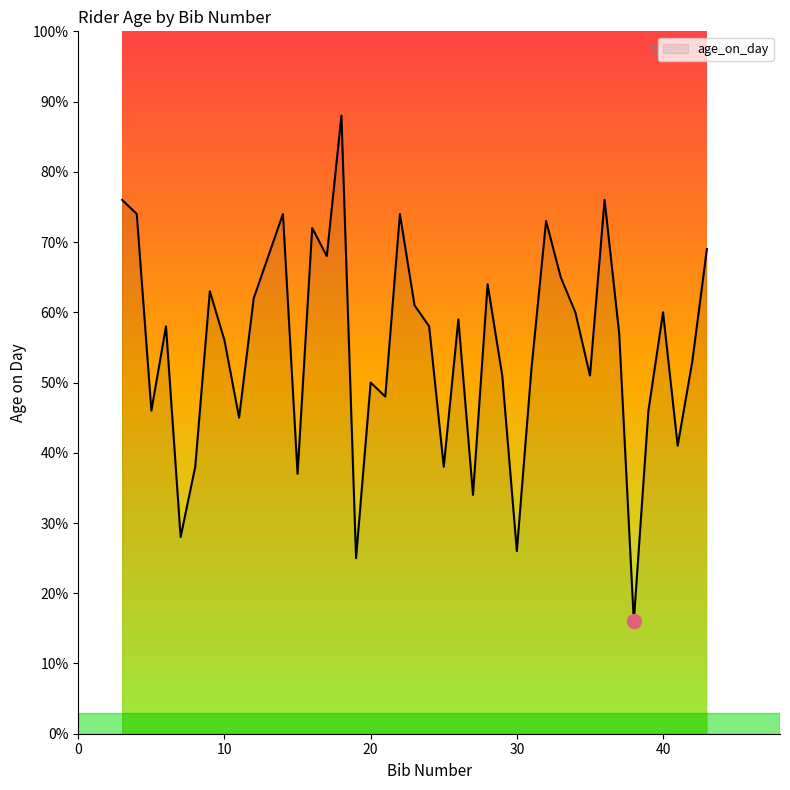

Count the number of categories in the chart.

40